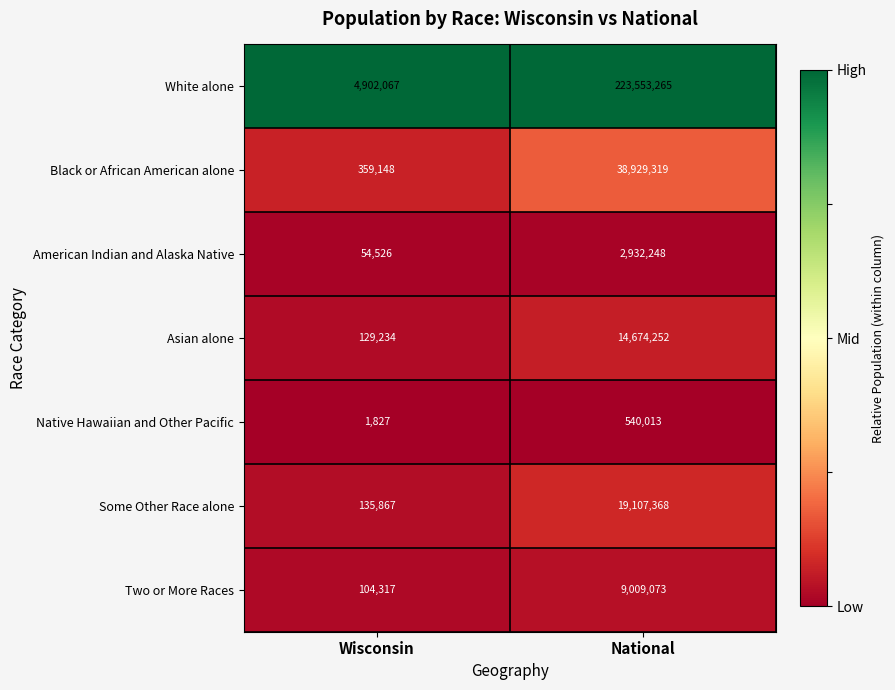

The value of Two or More Races at National is 2023837. True or false?

False